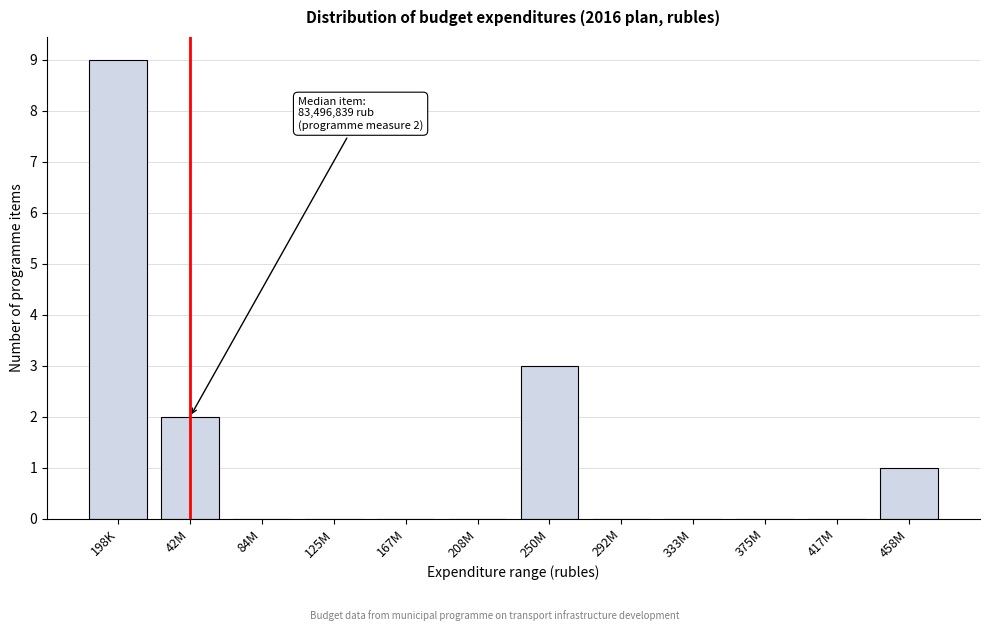

Reading left to right, list all the values displayed in this chart.

198K=9	42M=2	84M=0	125M=0	167M=0	208M=0	250M=3	292M=0	333M=0	375M=0	417M=0	458M=1